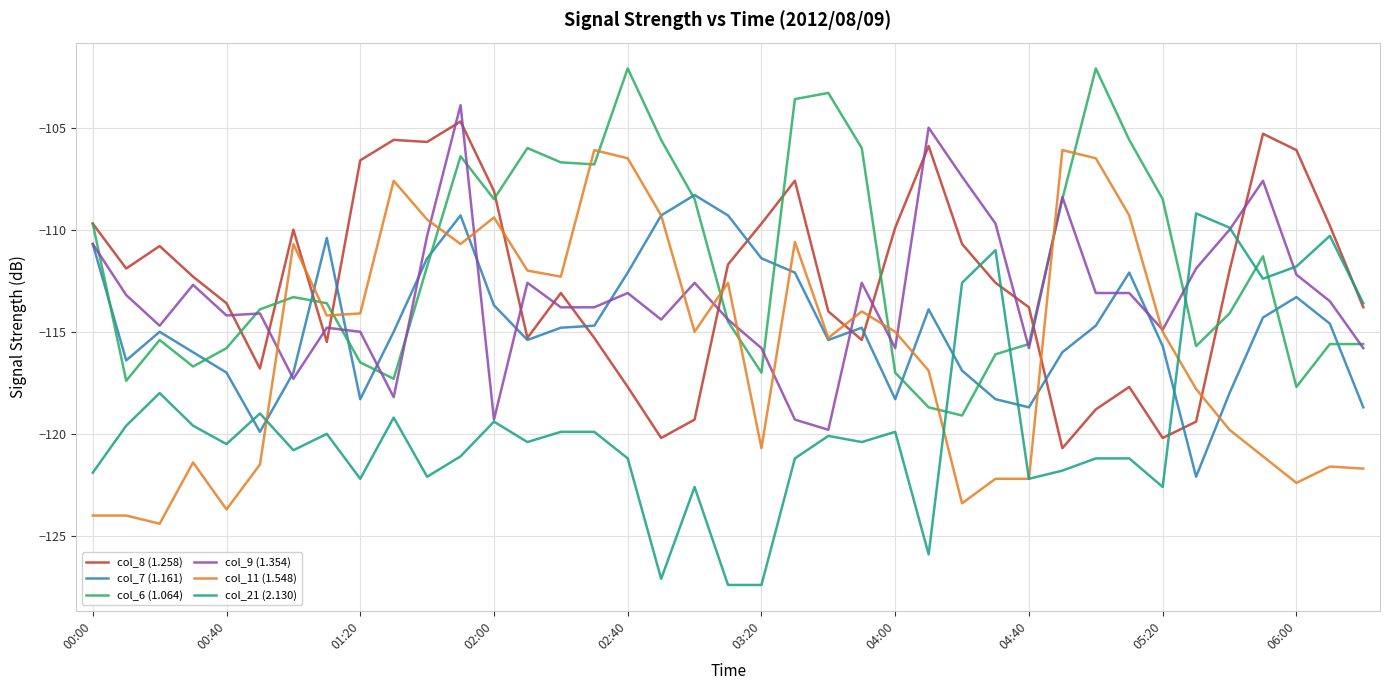

After their last crossing, which series has the higher values: col_11 (1.548) or col_8 (1.258)?

col_8 (1.258)